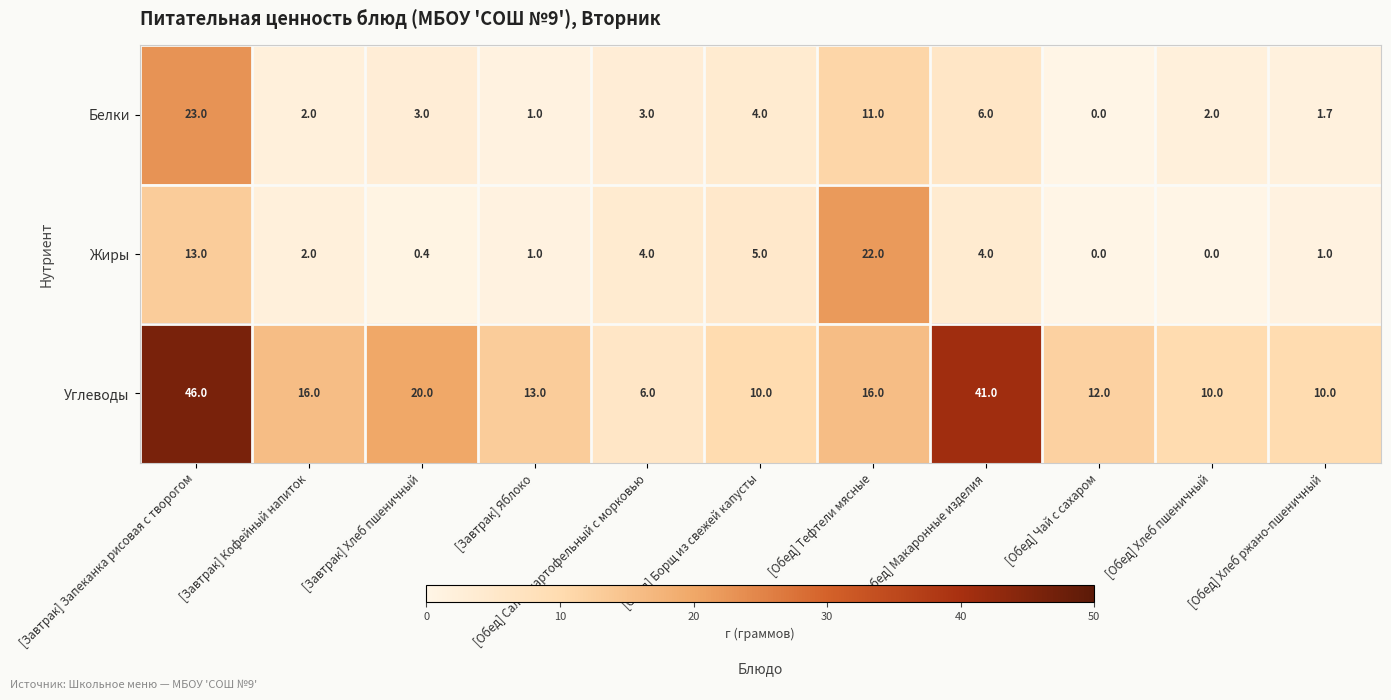

True or false: Углеводы has a value of 13.0 at [Завтрак] Яблоко.

True